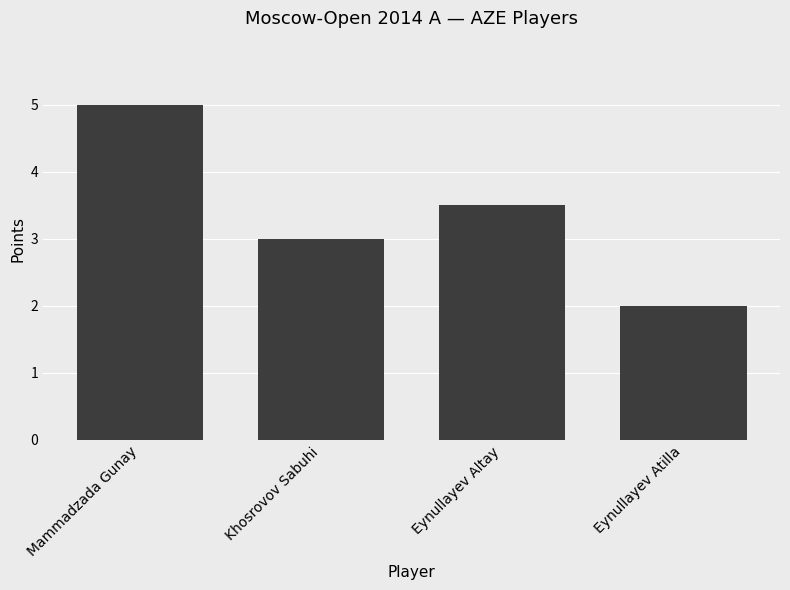

How many bars are there in total?

4